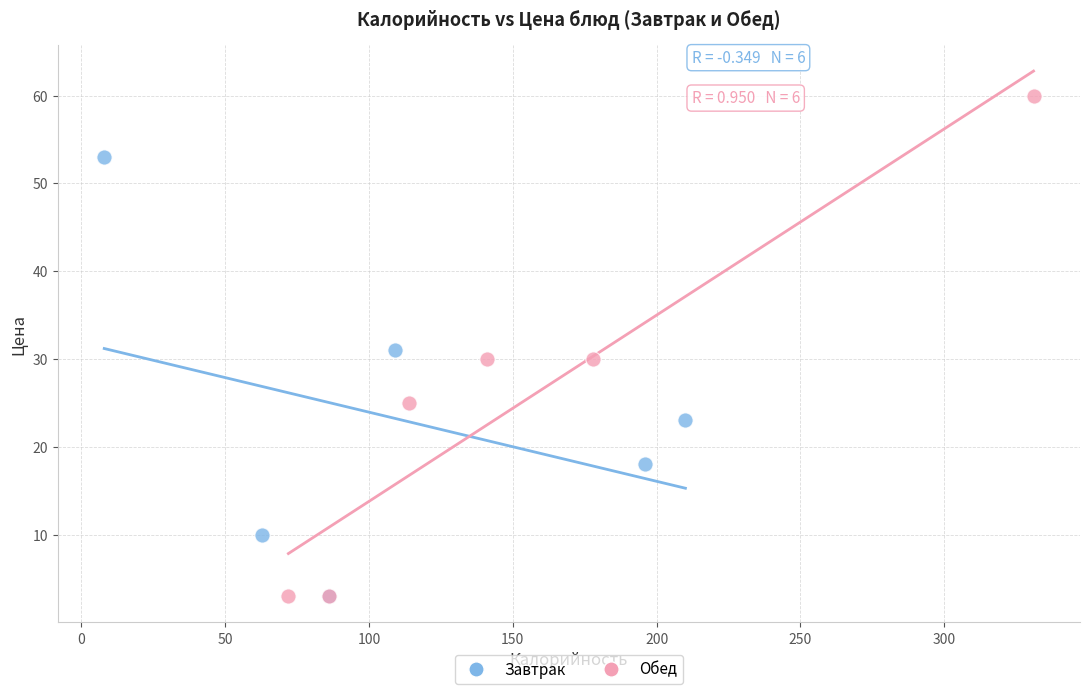

Which series reaches the maximum Y coordinate?

Обед